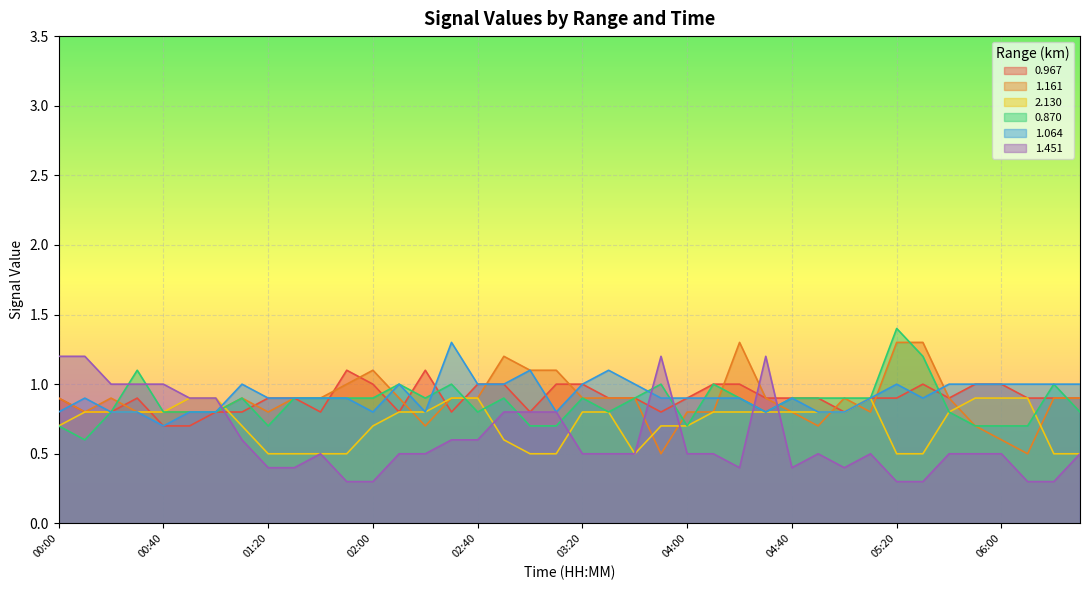

Which category has the highest value across all series?

05:20